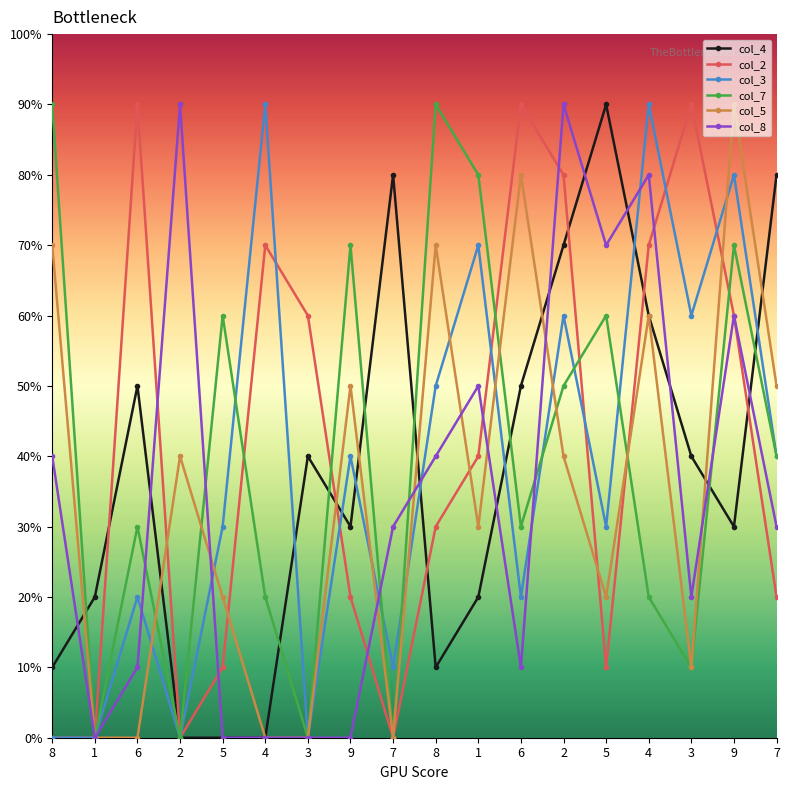

The value of col_5 at 6 is 0. True or false?

True